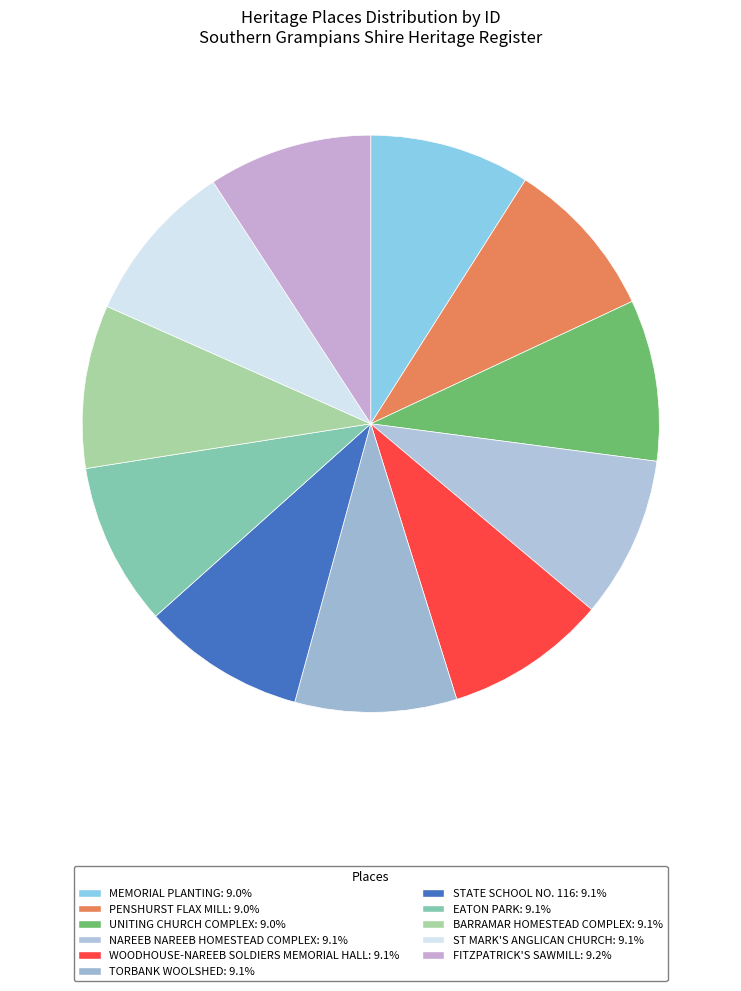

To the nearest percent, what is the combined percentage of WOODHOUSE-NAREEB SOLDIERS MEMORIAL HALL and STATE SCHOOL NO. 116?

18%